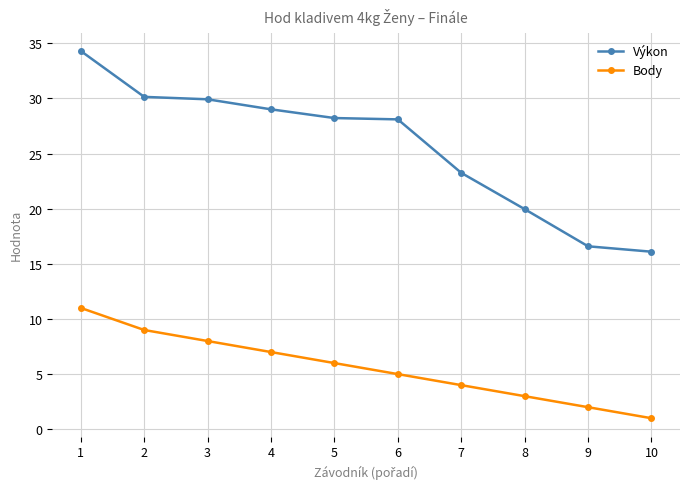

Rank the series by their maximum value, from highest to lowest.

Výkon, Body